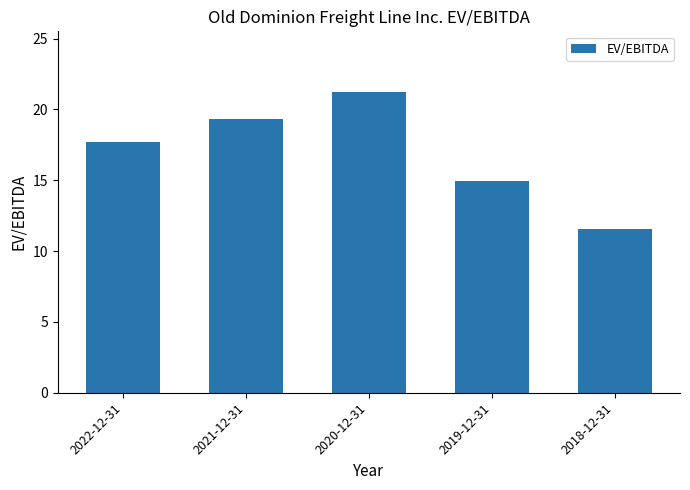

What is the value of the 1st bar from the left?

17.7